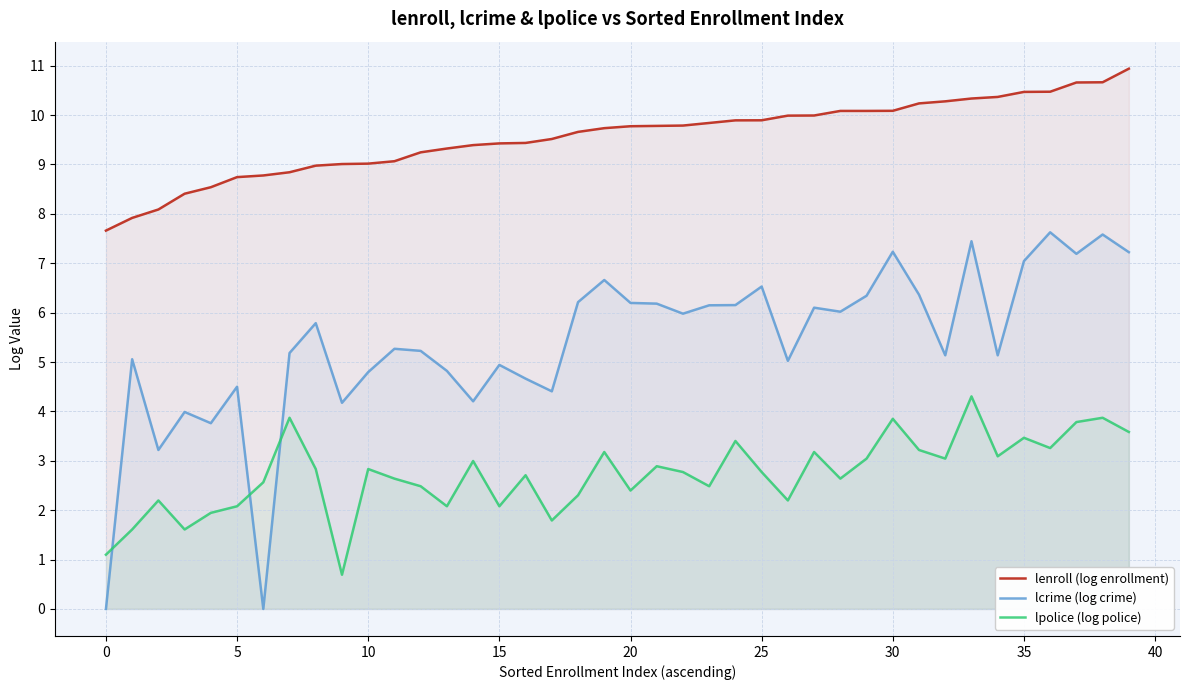

Rank the series by their maximum value, from lowest to highest.

lpolice (log police), lcrime (log crime), lenroll (log enrollment)